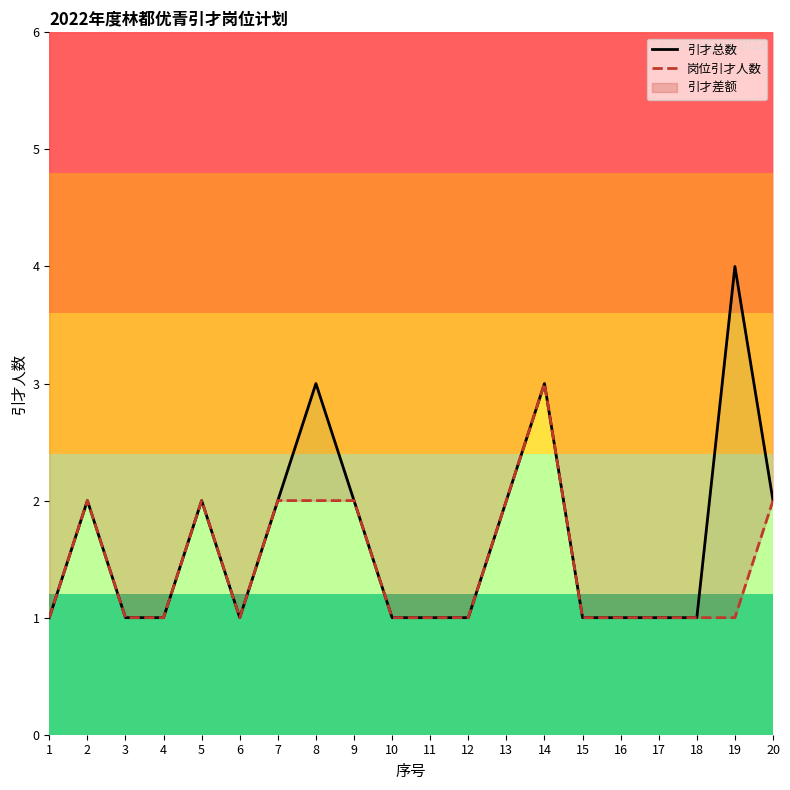

Where is the first local minimum for 岗位引才人数?

6